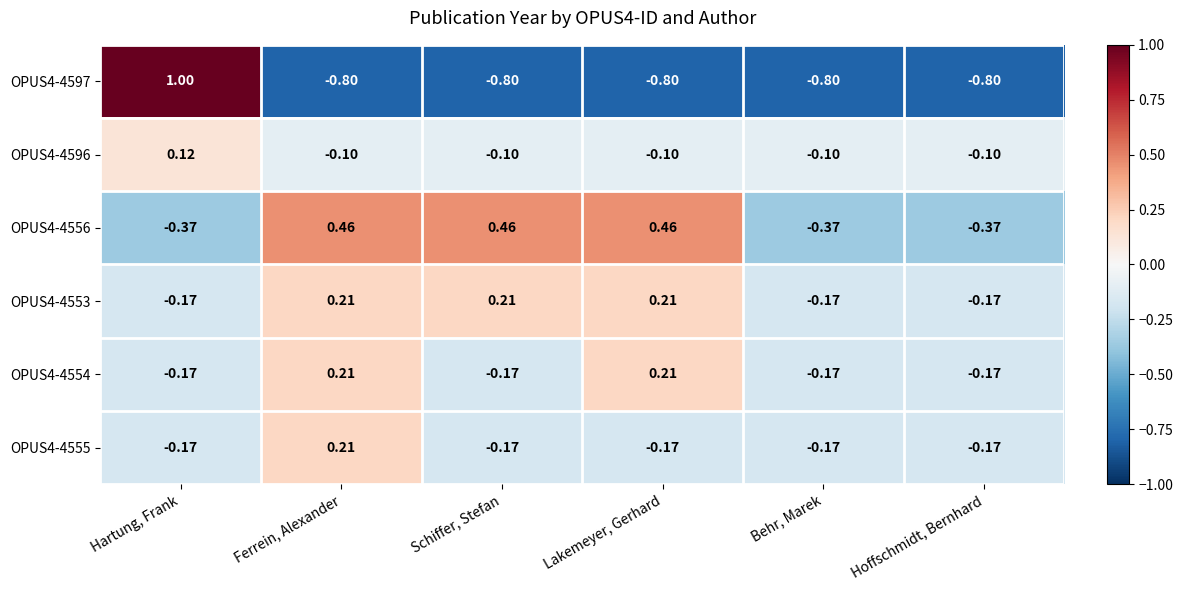

Which series has the largest range (max minus min)?

OPUS4-4597